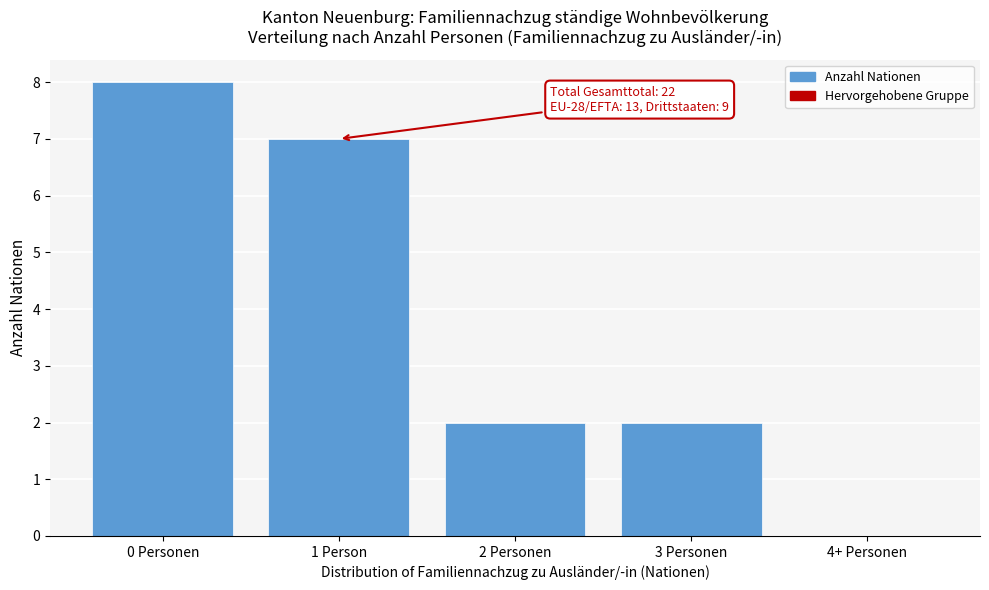

Reading left to right, what are all the values shown in this chart?

0 Personen=8	1 Person=7	2 Personen=2	3 Personen=2	4+ Personen=0